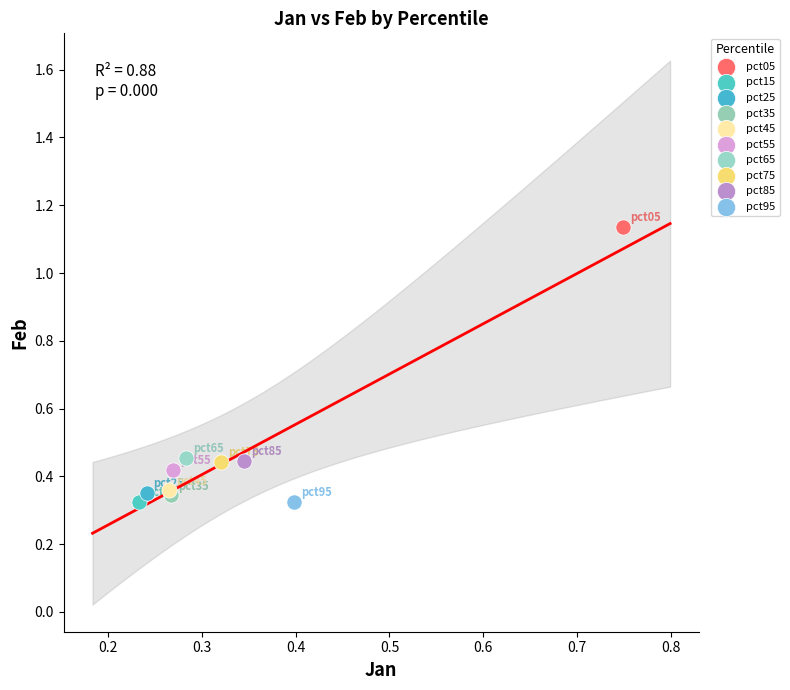

Which series contains the highest Y value?

pct05